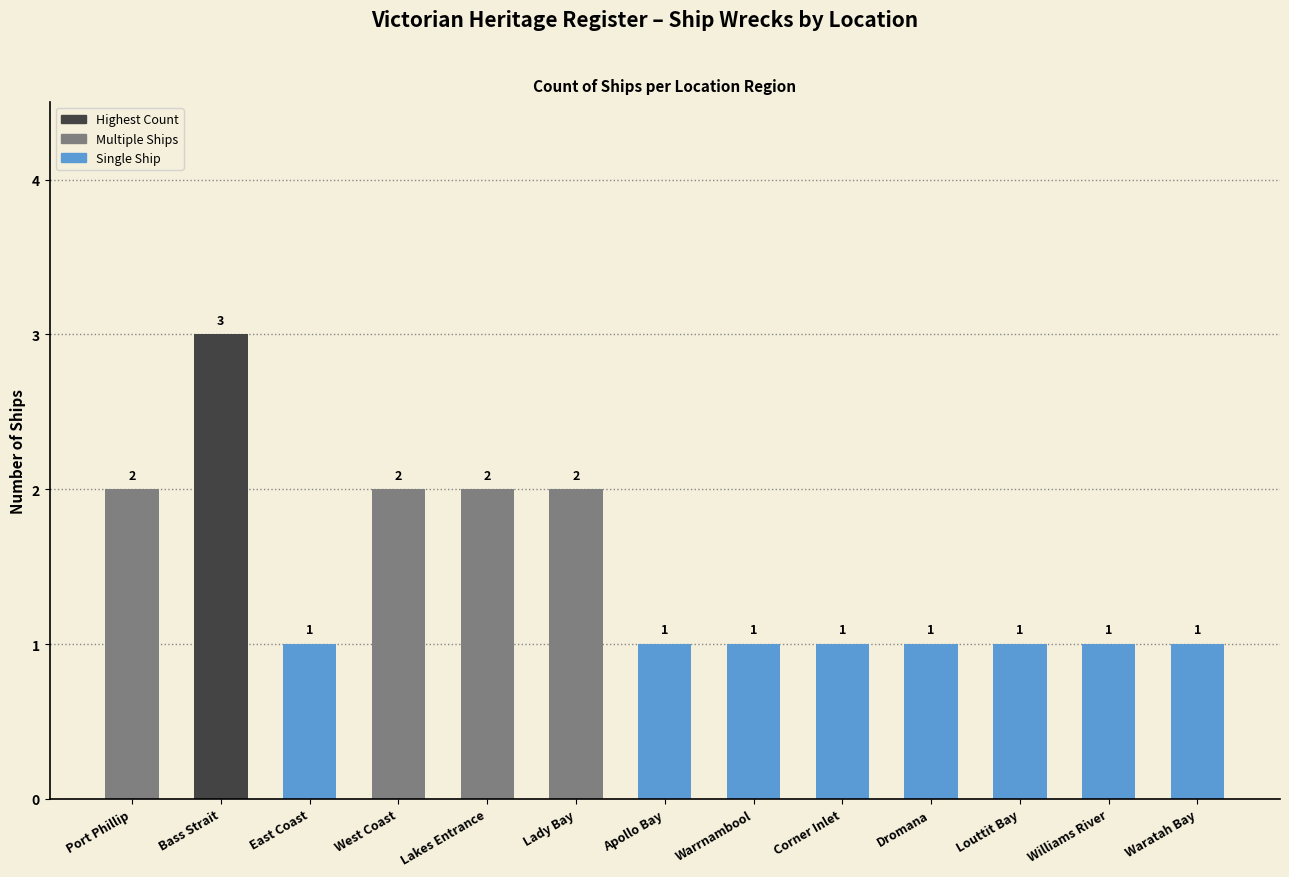

Which category has the highest value across all series?

Bass Strait